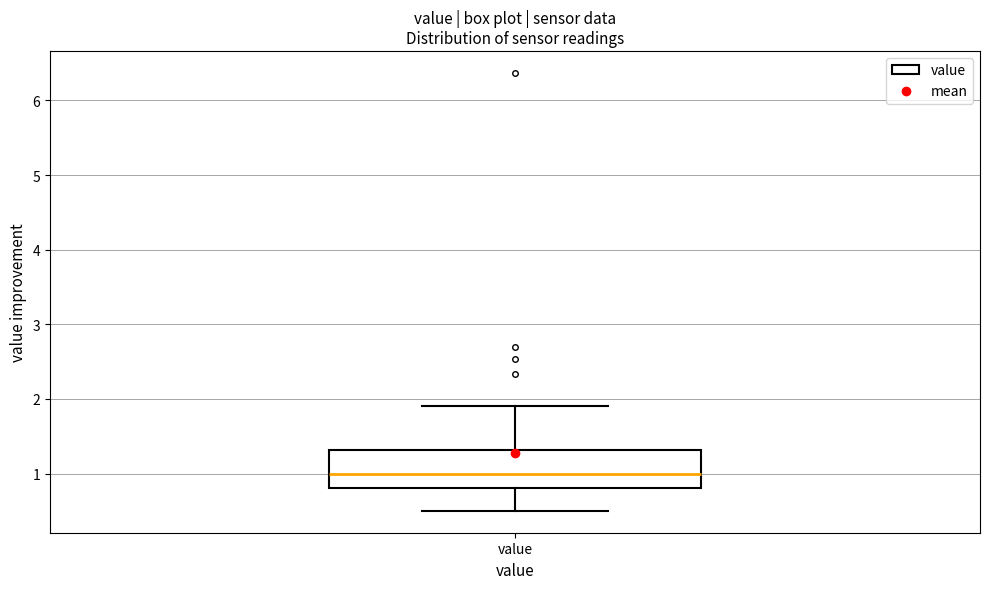

Read this box plot against the y-axis: the position of the median line, the range covered by the box, and the ends of both whiskers. The values are not printed on the chart, so give them approximately, as read against the axis.

median 1.0, box 0.8 to 1.3, whiskers 0.5 to 1.9